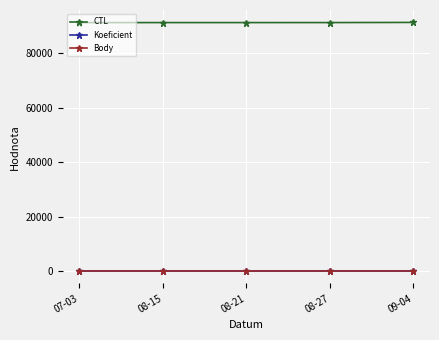

What is the difference between the highest and lowest values at 08-21?

91320